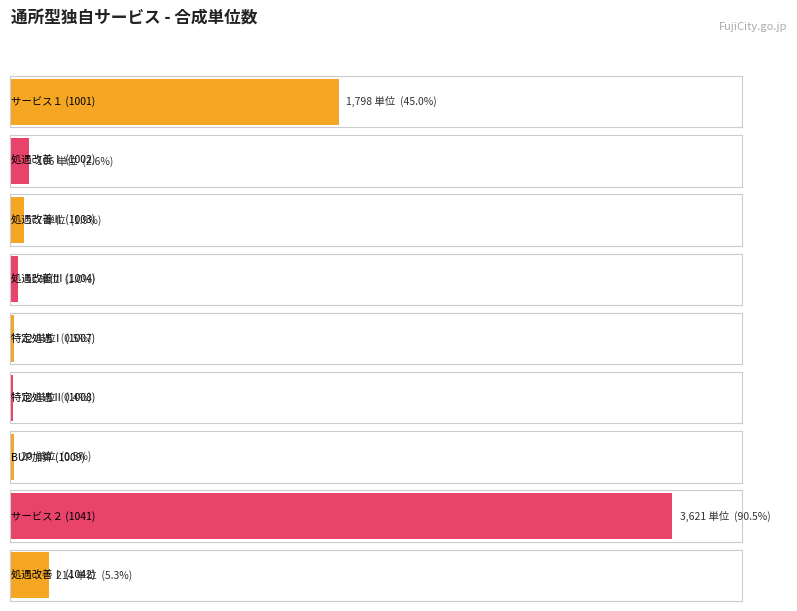

At which label does the data first exceed 77?

通所型独自サービス１